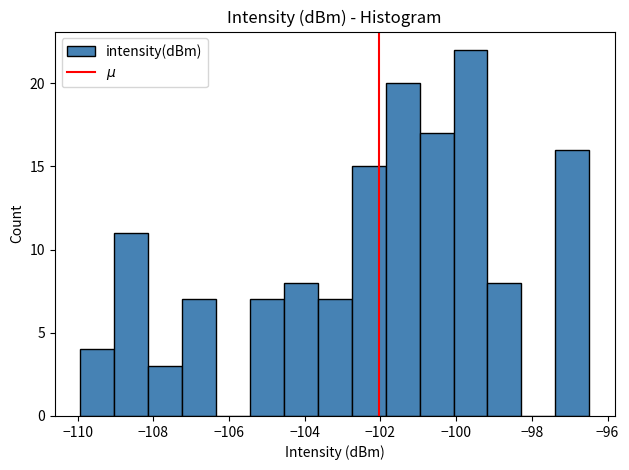

How tall is the bar that spans -100.0 to -99.2 on the x-axis? Neither the bar edges nor the heights are printed on the chart, so give them approximately, as read against the axes.

22